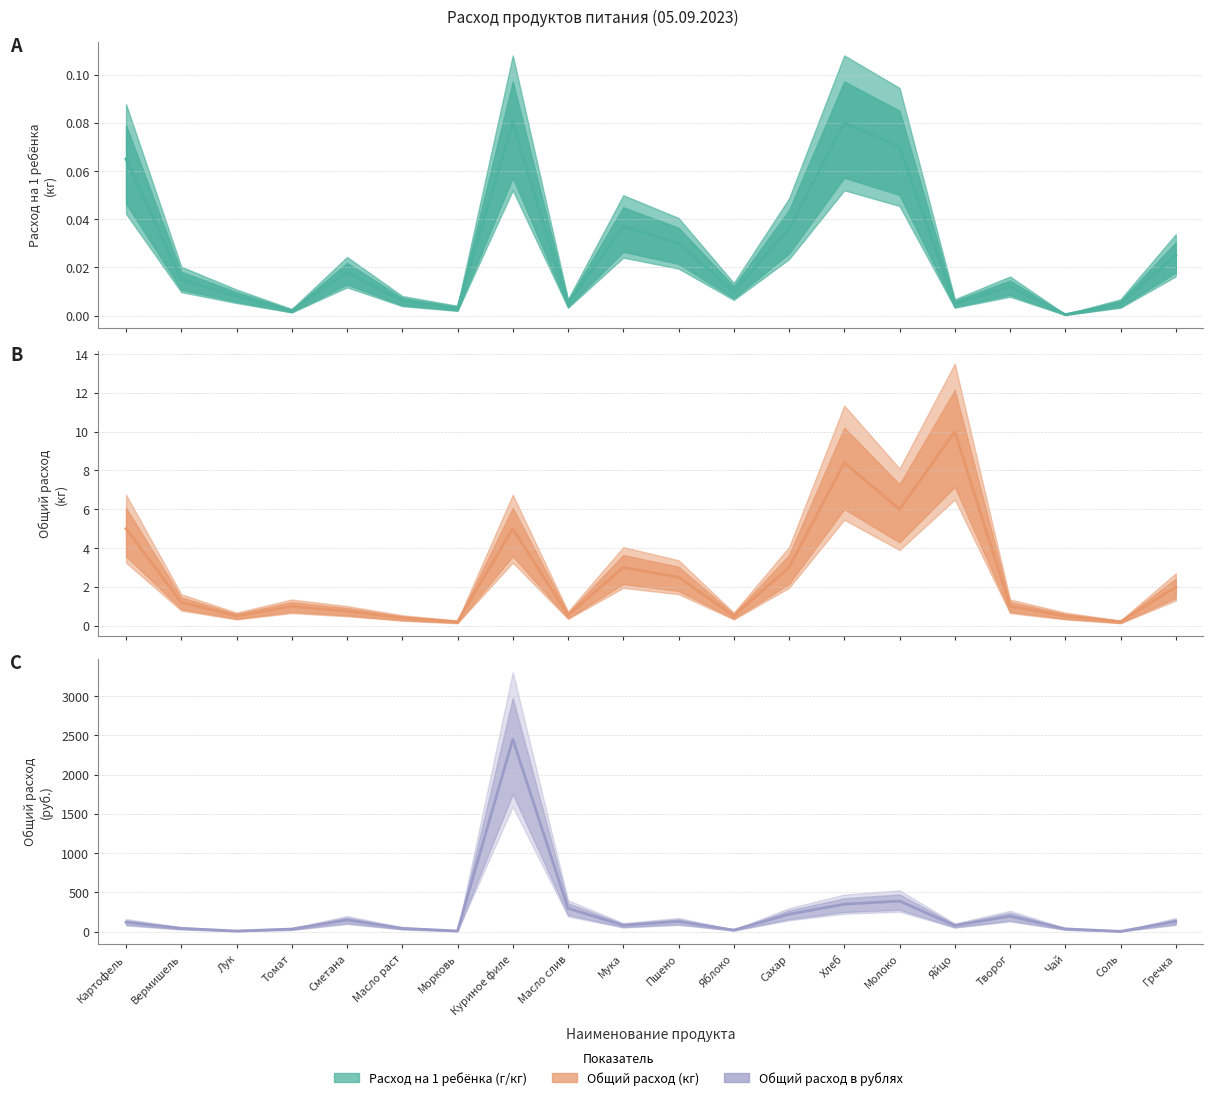

Reading left to right, list all the values displayed in this chart.

Расход на 1 ребёнка (г/кг): Картофель=0.1	Вермишель=0.0	Лук=0.0	Томат=0.0	Сметана=0.0	Масло раст=0.0	Морковь=0.0	Куриное филе=0.1	Масло слив=0.0	Мука=0.0	Пшено=0.0	Яблоко=0.0	Сахар=0.0	Хлеб=0.1	Молоко=0.1	Яйцо=0.0	Творог=0.0	Чай=0.0	Соль=0.0	Гречка=0.0
Общий расход (кг): Картофель=5.0	Вермишель=1.2	Лук=0.5	Томат=1.0	Сметана=0.8	Масло раст=0.4	Морковь=0.2	Куриное филе=5.0	Масло слив=0.5	Мука=3.0	Пшено=2.5	Яблоко=0.5	Сахар=3.0	Хлеб=8.4	Молоко=6.0	Яйцо=10.0	Творог=1.0	Чай=0.5	Соль=0.2	Гречка=2.0
Общий расход в рублях: Картофель=120.0	Вермишель=42.0	Лук=8.0	Томат=33.0	Сметана=148.5	Масло раст=42.0	Морковь=8.4	Куриное филе=2450.0	Масло слив=297.0	Мука=81.0	Пшено=130.0	Яблоко=20.0	Сахар=222.0	Хлеб=350.0	Молоко=390.0	Яйцо=78.0	Творог=197.0	Чай=35.0	Соль=3.6	Гречка=130.0